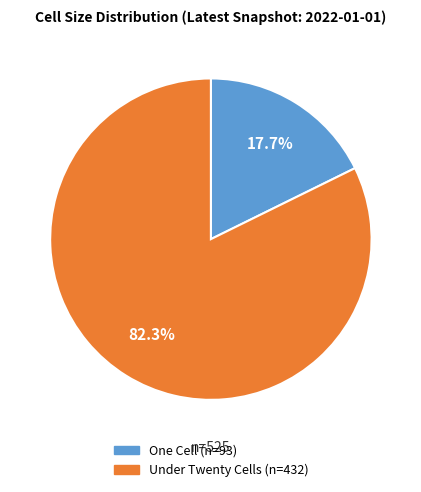

Does any single category account for the majority?

Yes